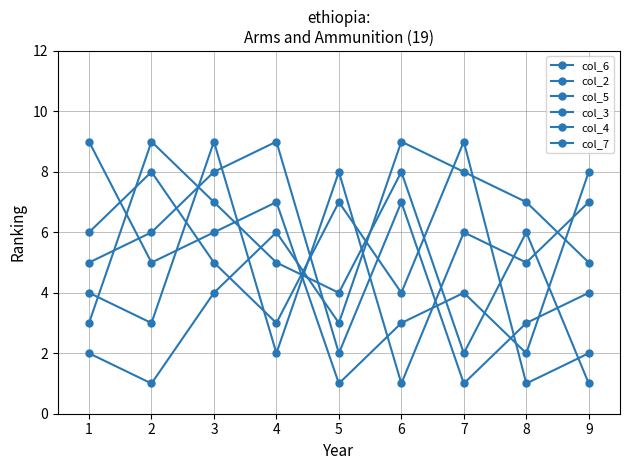

What is the value of the col_3 point at the 7th from the left?

8